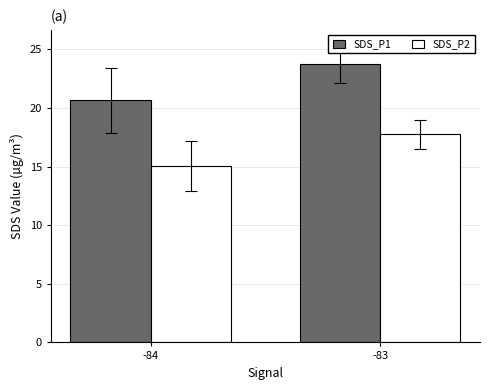

The SDS_P2 series shows 23.5 at -83. True or false?

False